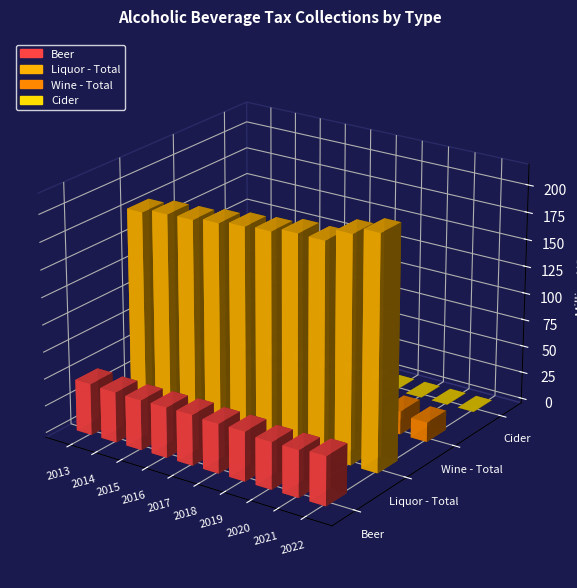

Reading right to left, extract all data points from this chart.

Beer: 45050224.1	43206927.7	43220411.2	45522570.0	45513258.2	46629792.8	46392400.5	46055216.7	46526560.5	47450809.8
Liquor - Total: 214386377.6	207694105.2	195941605.5	196438467.7	192345058.8	190755614.5	187979230.1	185143382.8	184417825.5	180523320.9
Wine - Total: 18056681.7	21374889.1	21485471.9	21491963.5	20468647.2	20304204.2	20197898.6	19703220.4	19985375.5	19326537.2
Cider: 178567.4	180463.9	157382.4	140154.6	149819.4	140154.6	164319.0	139376.3	85584.0	40695.0